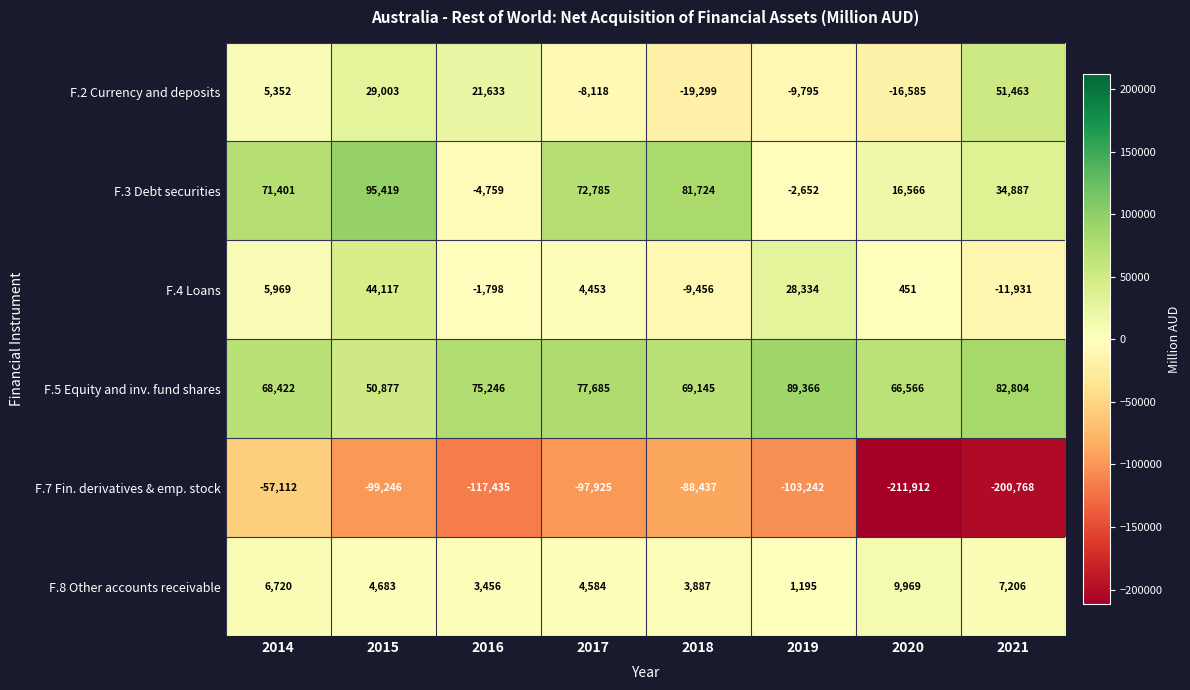

What is the difference between the second highest and second lowest values in the F.8 Other accounts receivable series?

3750